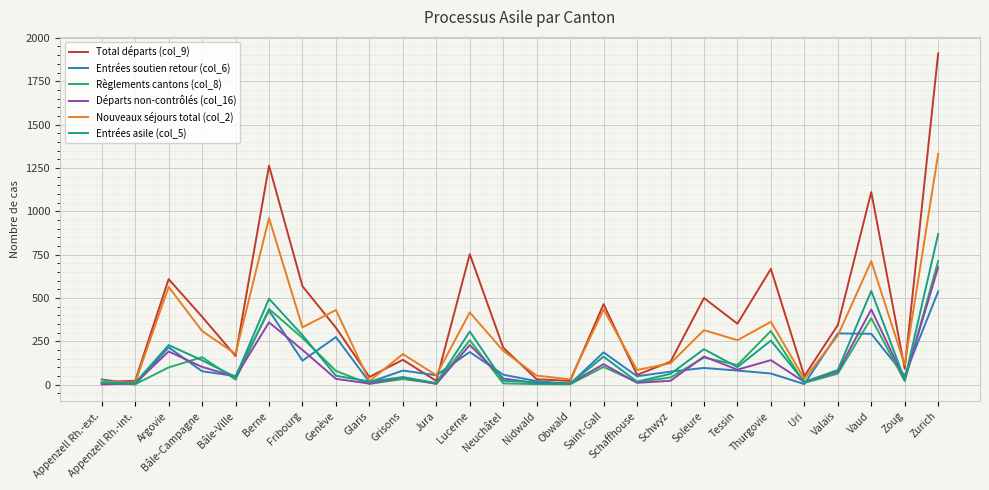

The value of Entrées soutien retour (col_6) at Saint-Gall is 321. True or false?

False